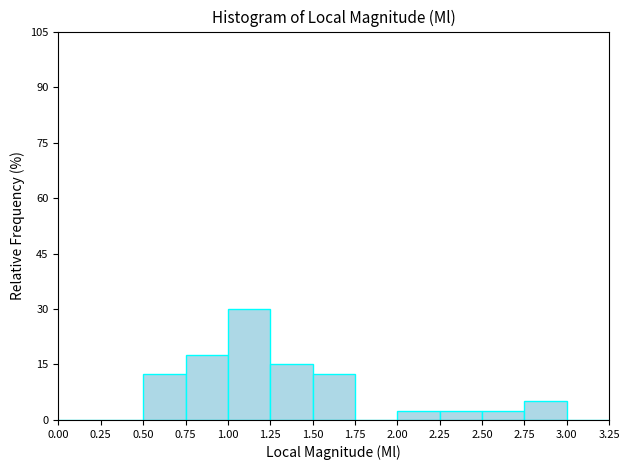

Reading left to right, list every bar in this chart as the range it spans on the x-axis followed by its height. The values are not printed on the chart, so give them approximately, as read against the axis.

0.00 to 0.25: 0
0.25 to 0.50: 0
0.50 to 0.75: 12
0.75 to 1.00: 18
1.00 to 1.25: 30
1.25 to 1.50: 16
1.50 to 1.75: 12
1.75 to 2.00: 0
2.00 to 2.25: 2
2.25 to 2.50: 2
2.50 to 2.75: 2
2.75 to 3.00: 6
3.00 to 3.25: 0